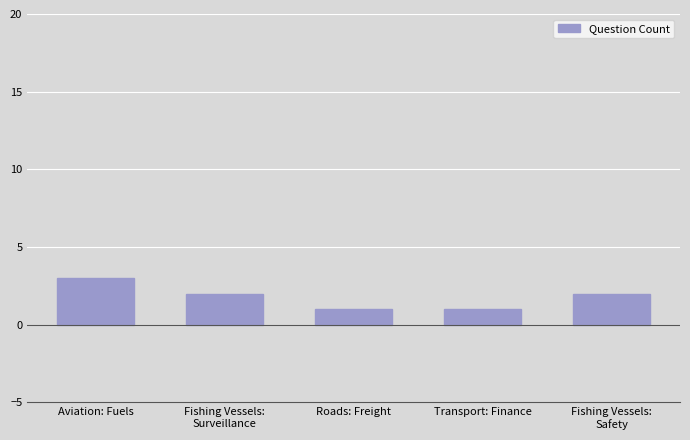

What is the maximum value shown in the chart?

3